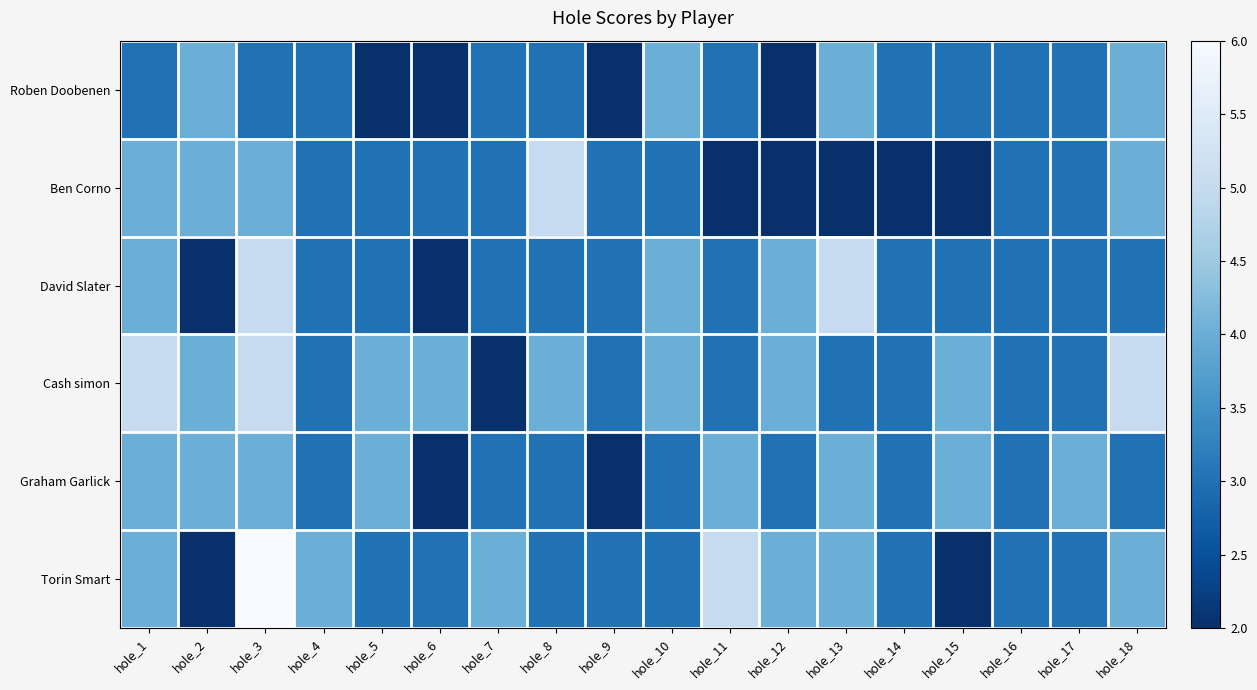

Which series has the largest range (max minus min)?

Torin Smart